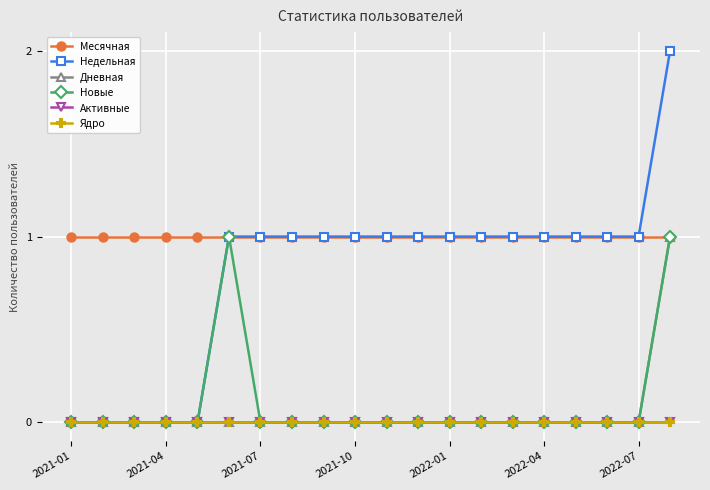

How many lines are shown in the chart?

6